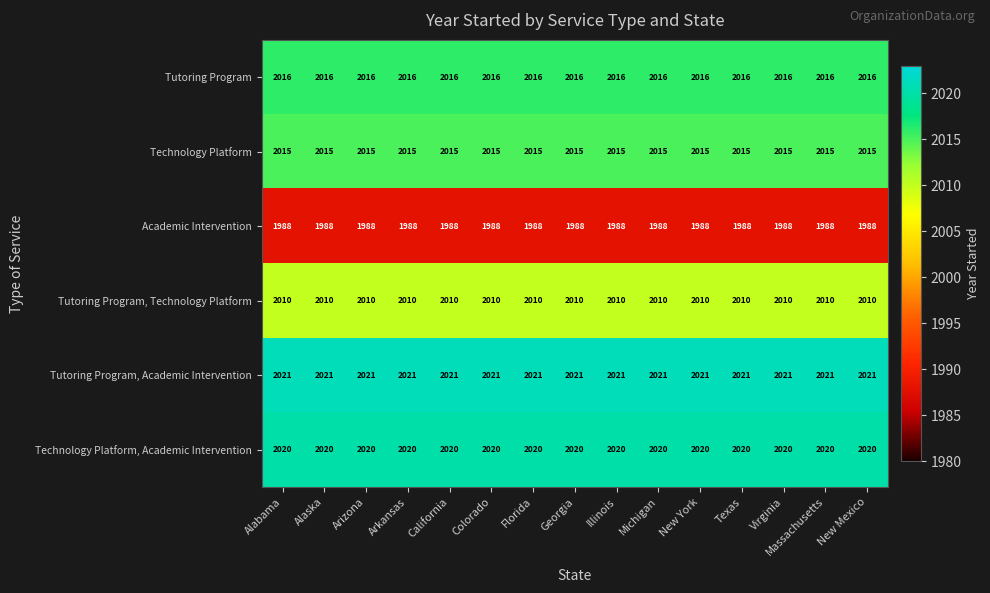

What value does the Tutoring Program, Academic Intervention series have at New York?

2021